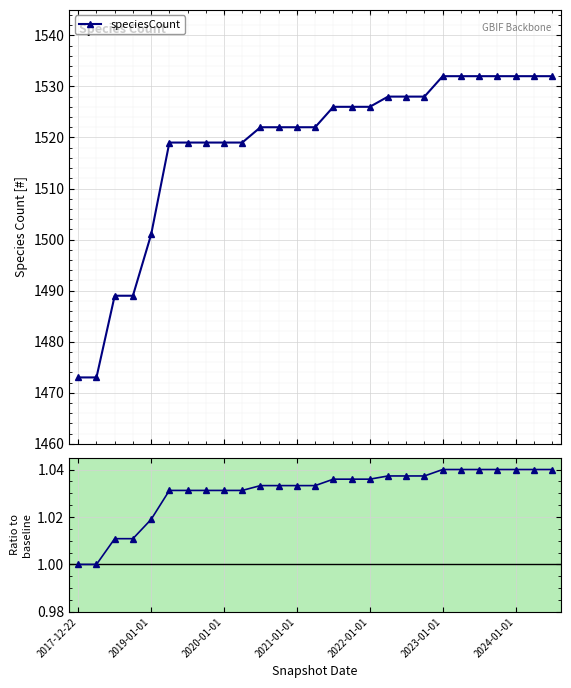

True or false: the data shows 1.0 at 2017-12-22.

True